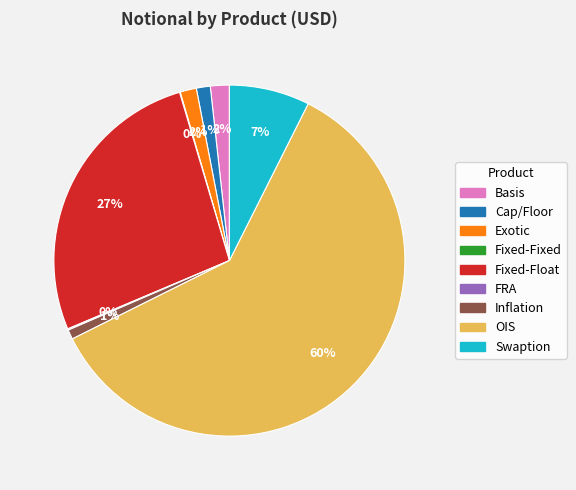

Is the sum of Inflation and Swaption greater than half?

No